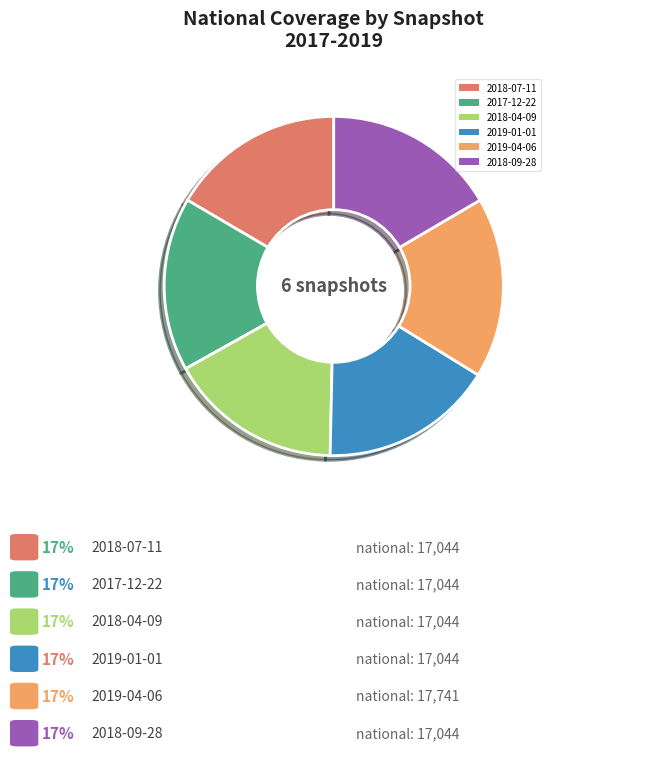

To the nearest percent, what is the average slice percentage?

17%